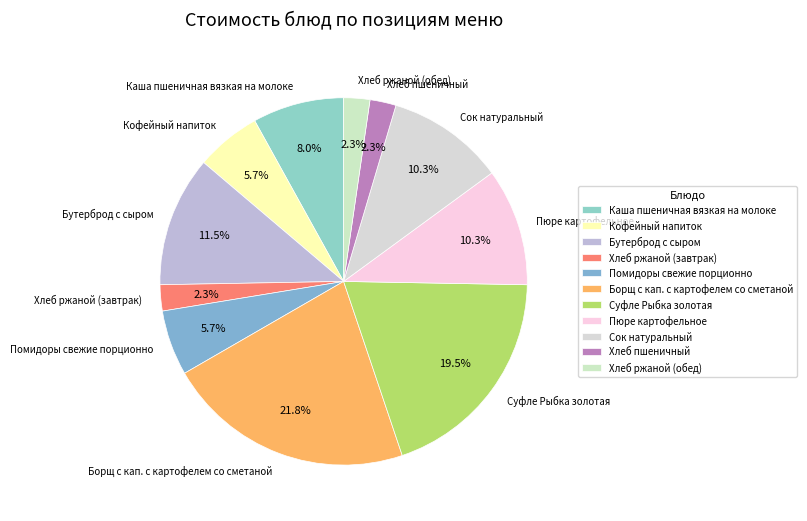

Is there any slice that represents more than half of the pie?

No